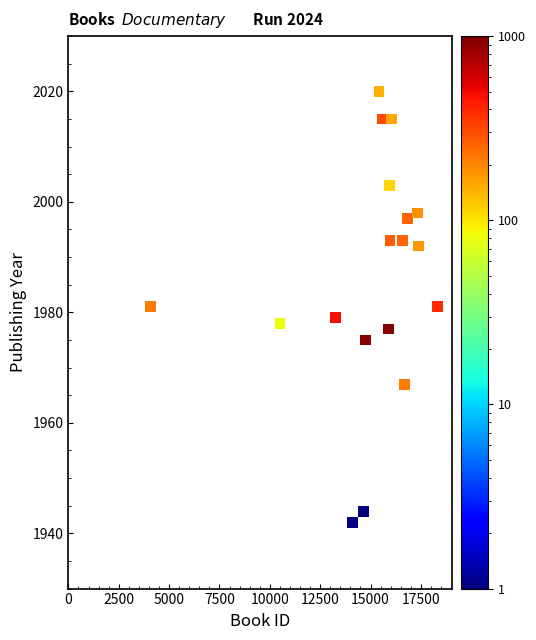

What is the range of X values (max minus min)?

14230